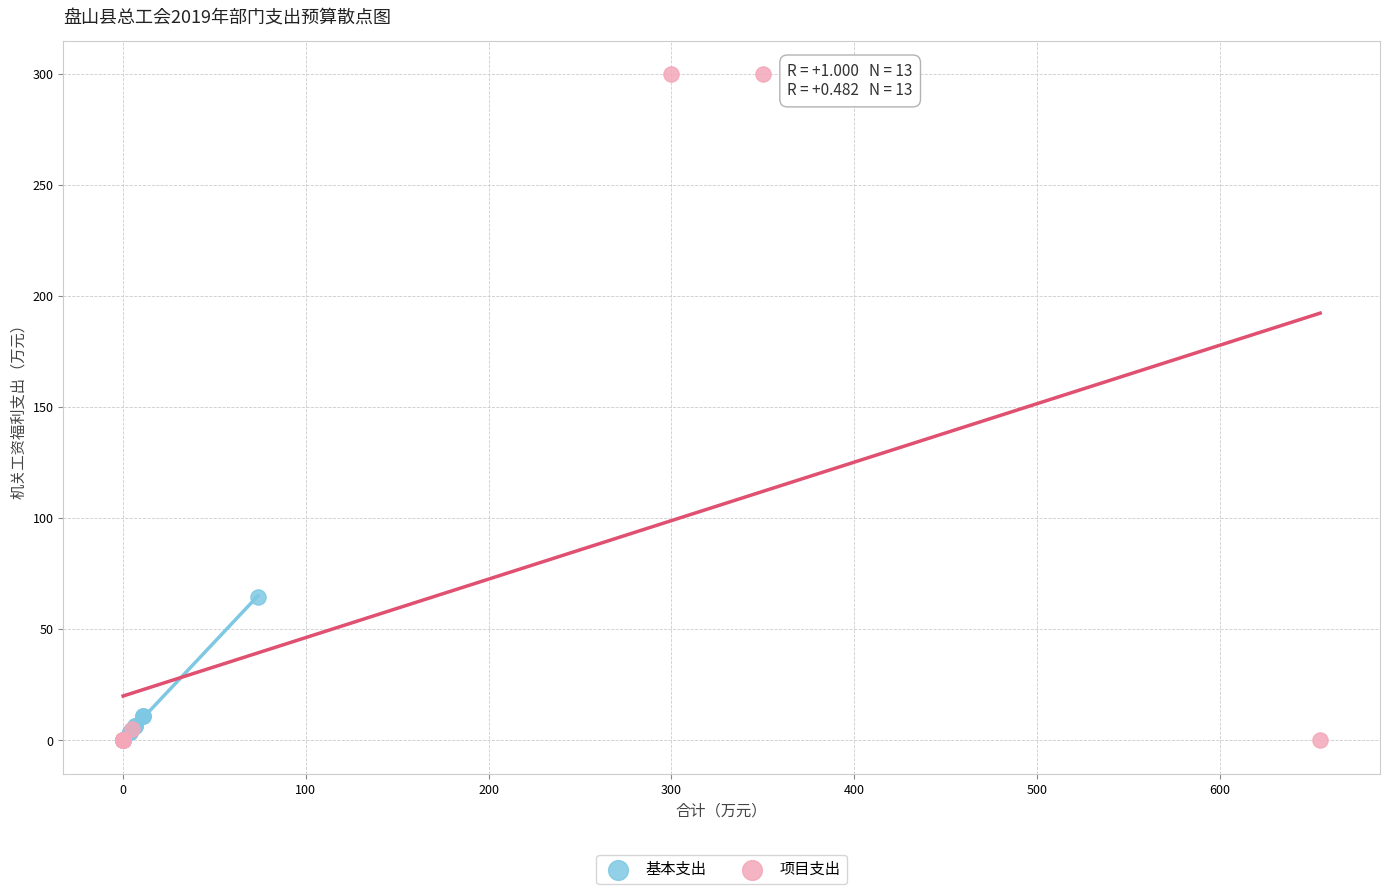

Which series reaches the maximum Y coordinate?

项目支出